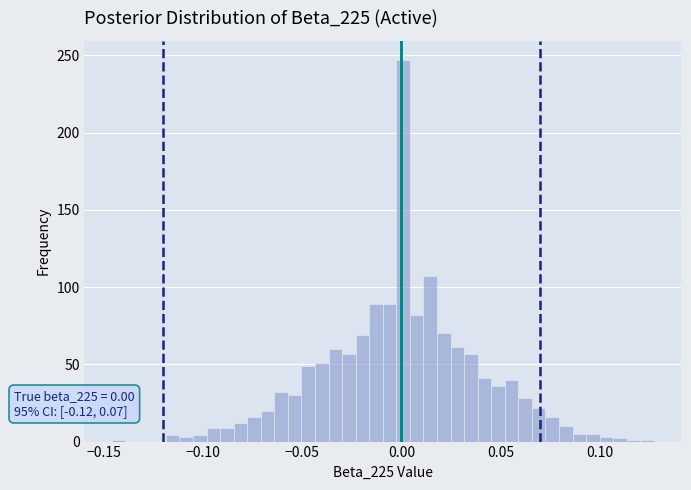

Around what value on the x-axis is the tallest bar? Give the approximate position of its centre, as read against the axis.

0.000